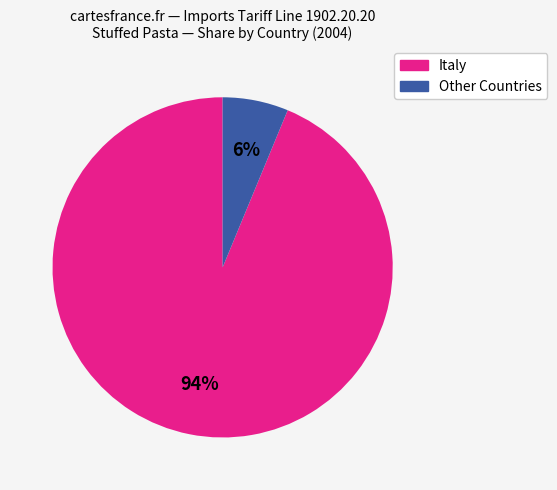

Is there any slice that represents more than half of the pie?

Yes